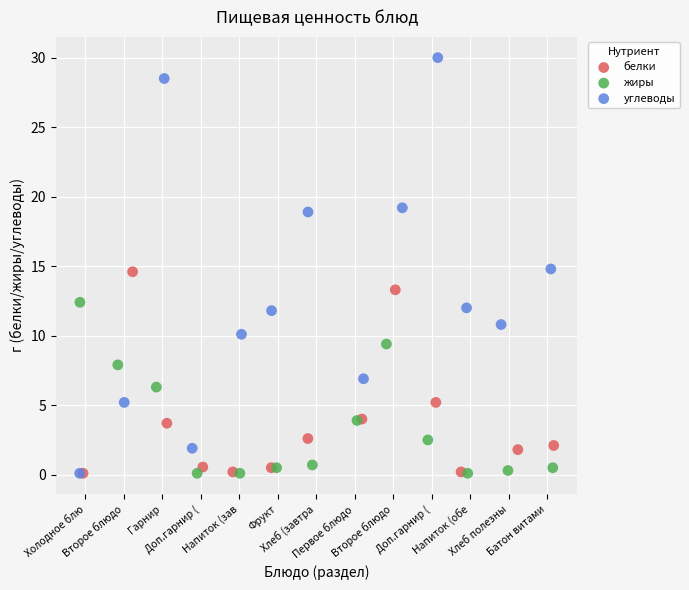

Which series contains the highest Y value?

углеводы